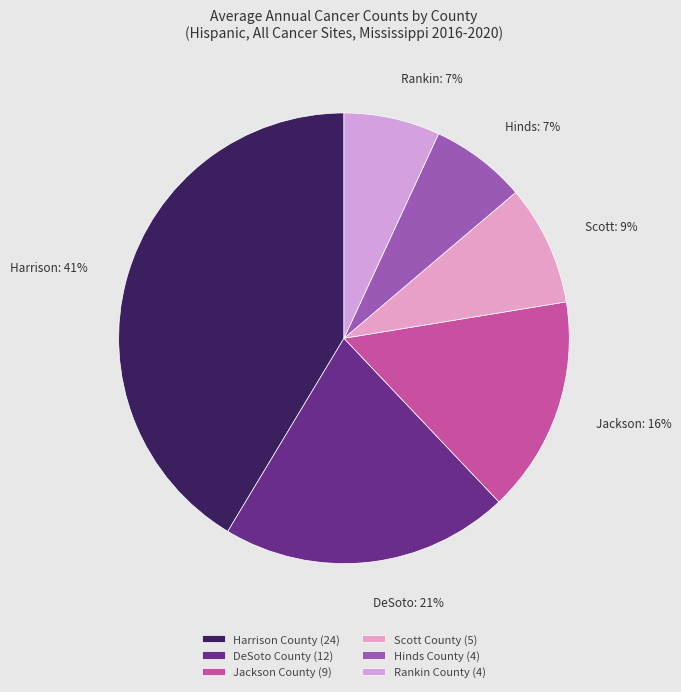

Approximately how many times larger is the value at DeSoto County compared to Rankin County?

3.0